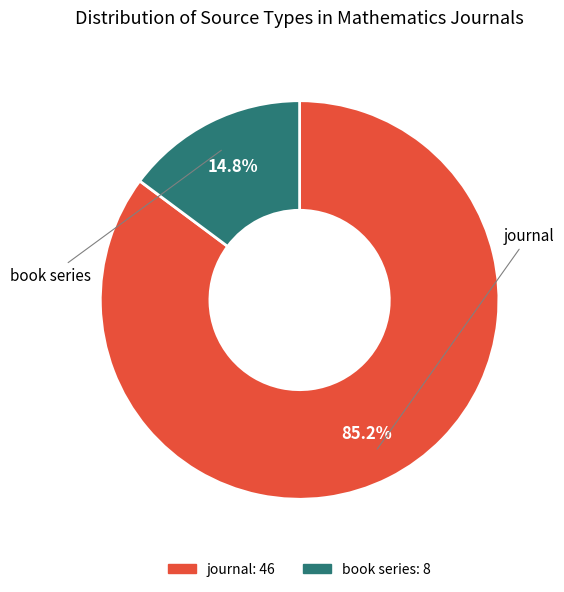

What percentage do journal and book series together represent?

100.0%